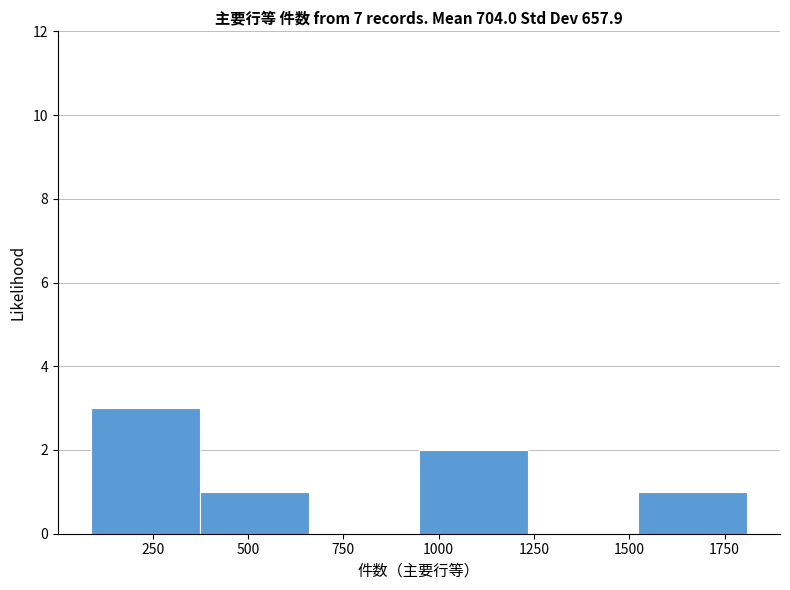

Which range on the x-axis has the tallest bar?

100 to 350